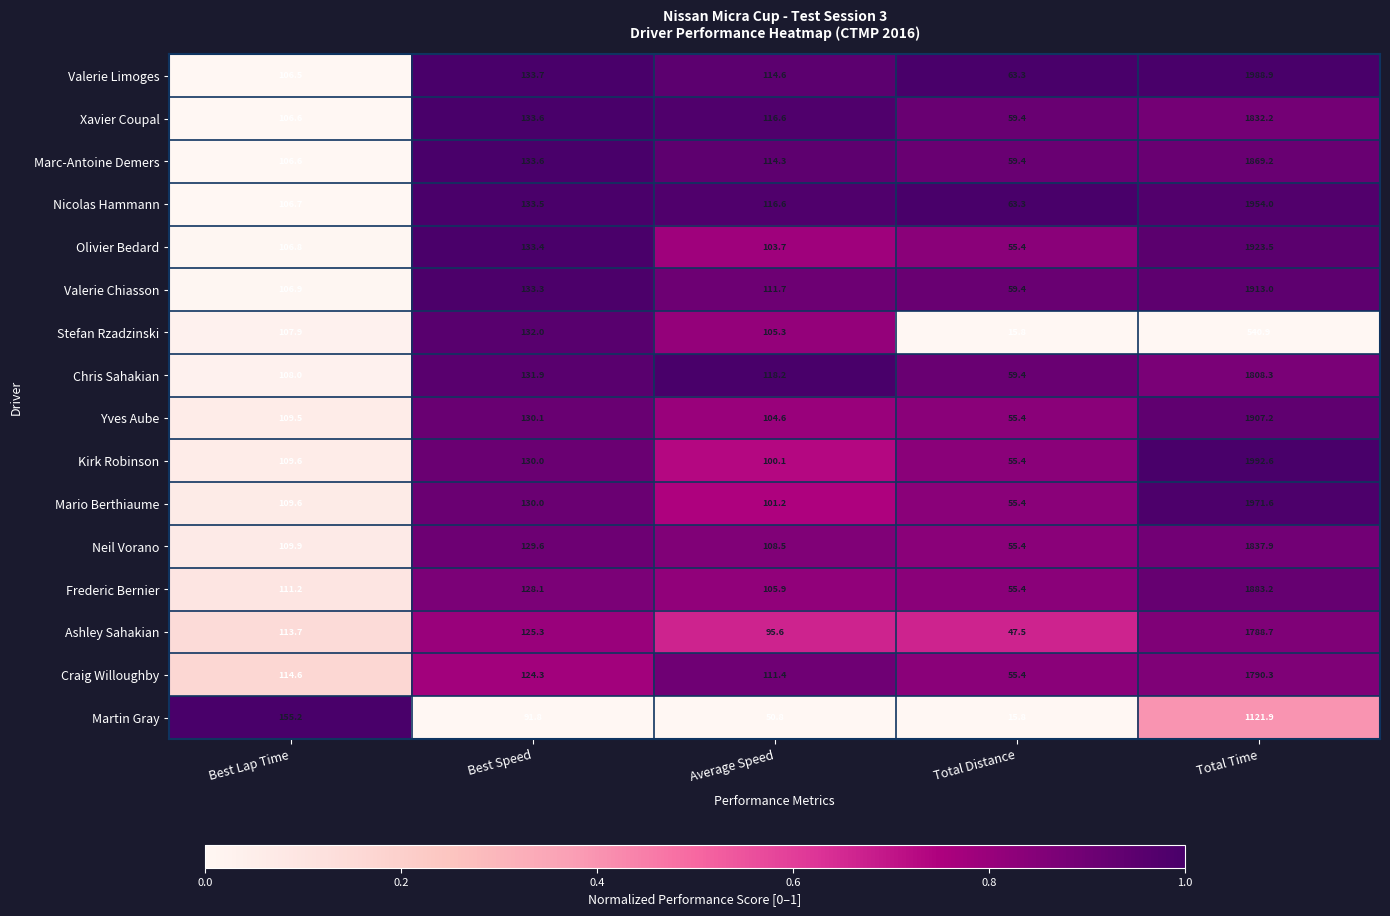

Count the number of categories in the chart.

5